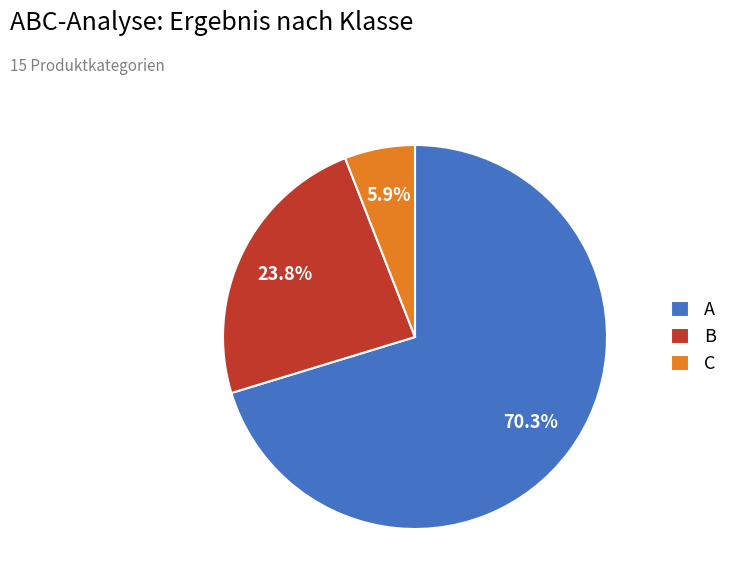

Which slice is the smallest?

C